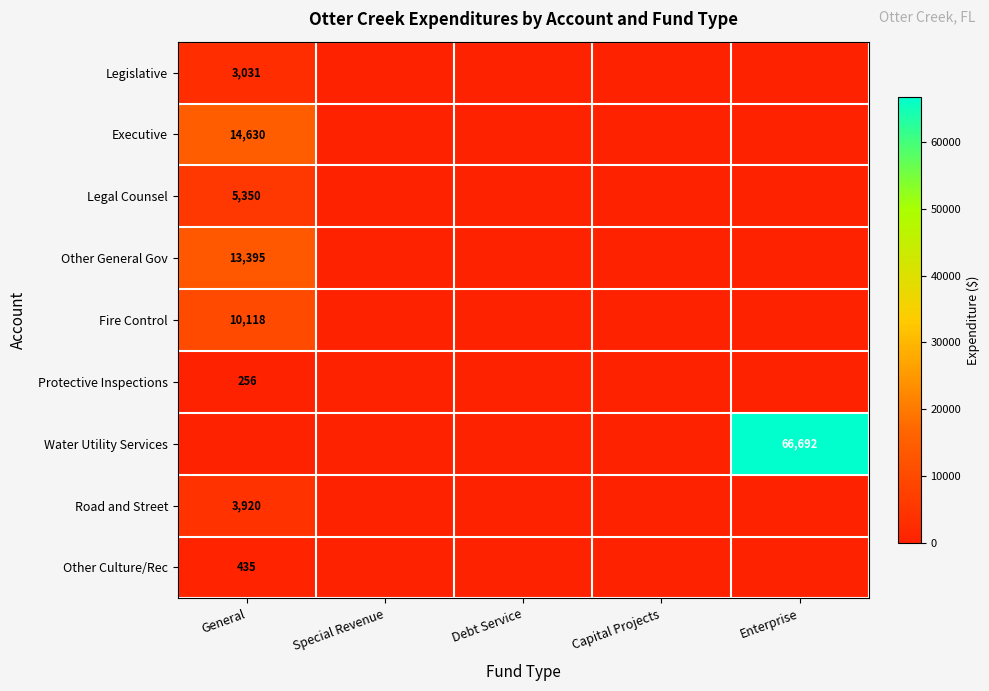

At how many categories does at least one series exceed 16525?

1